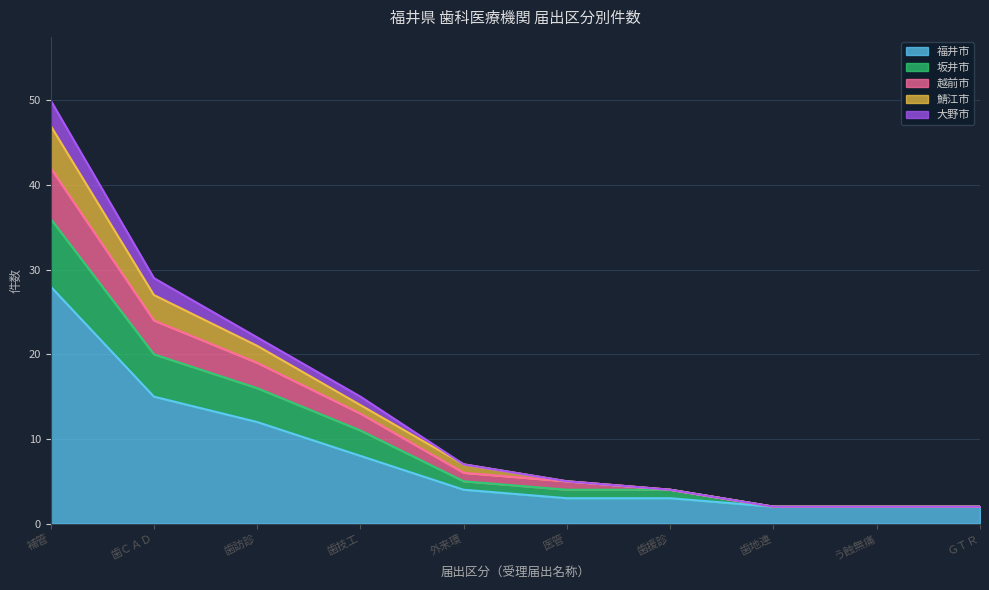

Which category has the highest value in the 福井市 series?

補管